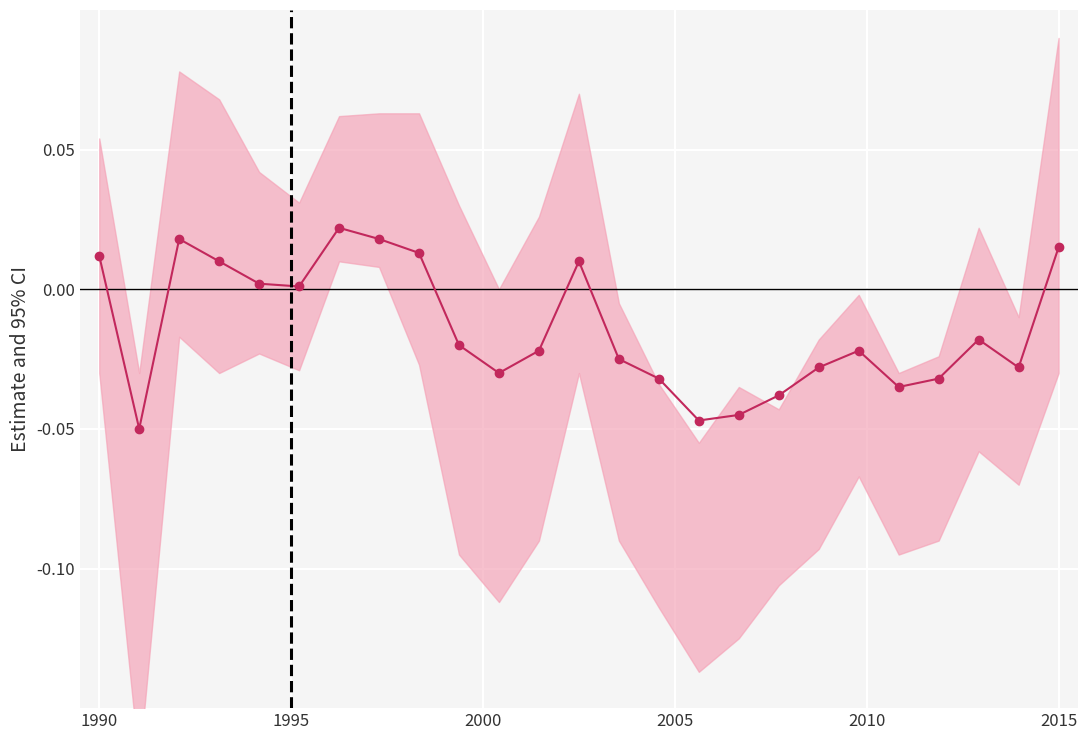

How many negative values are there?

15